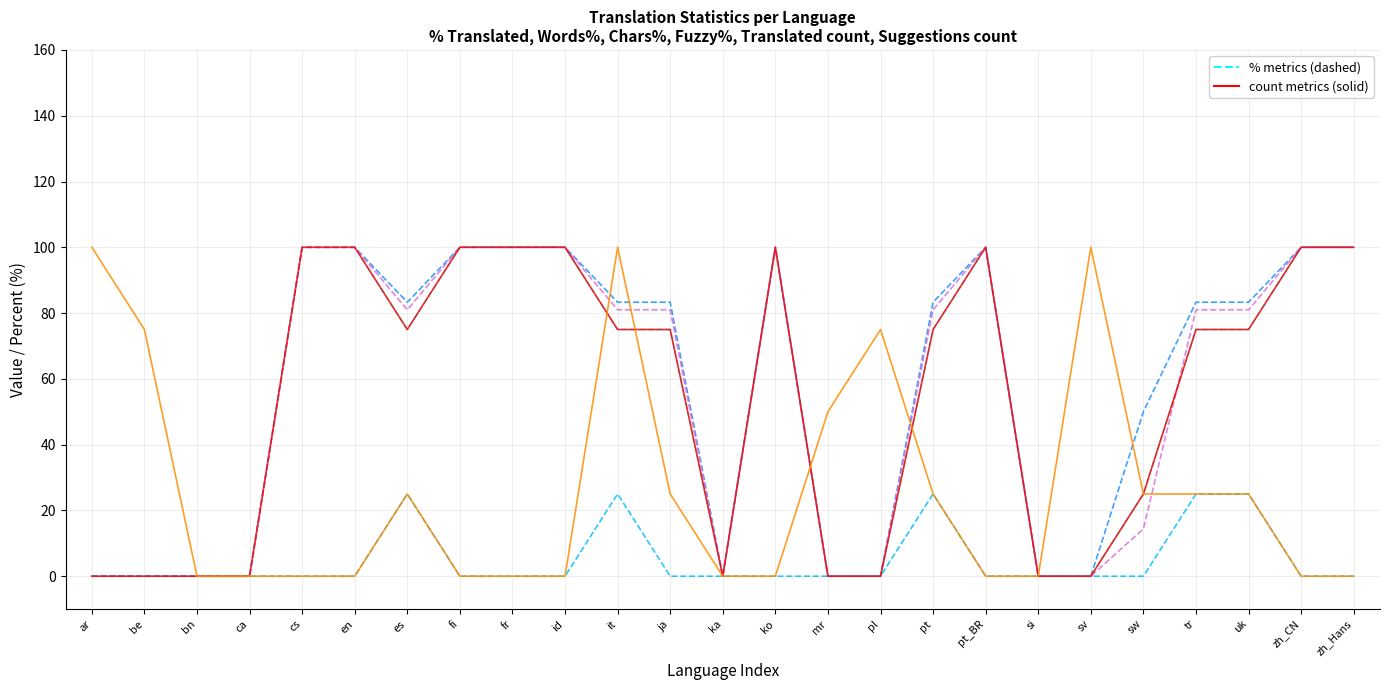

True or false: suggestions (×25) has a value of -36.8 at id.

False